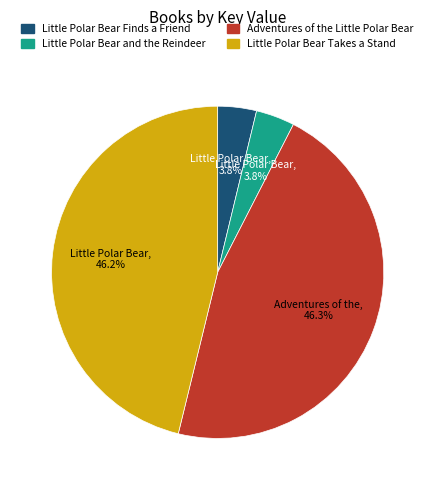

Combined, what portion of the pie is Little Polar Bear and the Reindeer and Little Polar Bear Takes a Stand?

50.0%